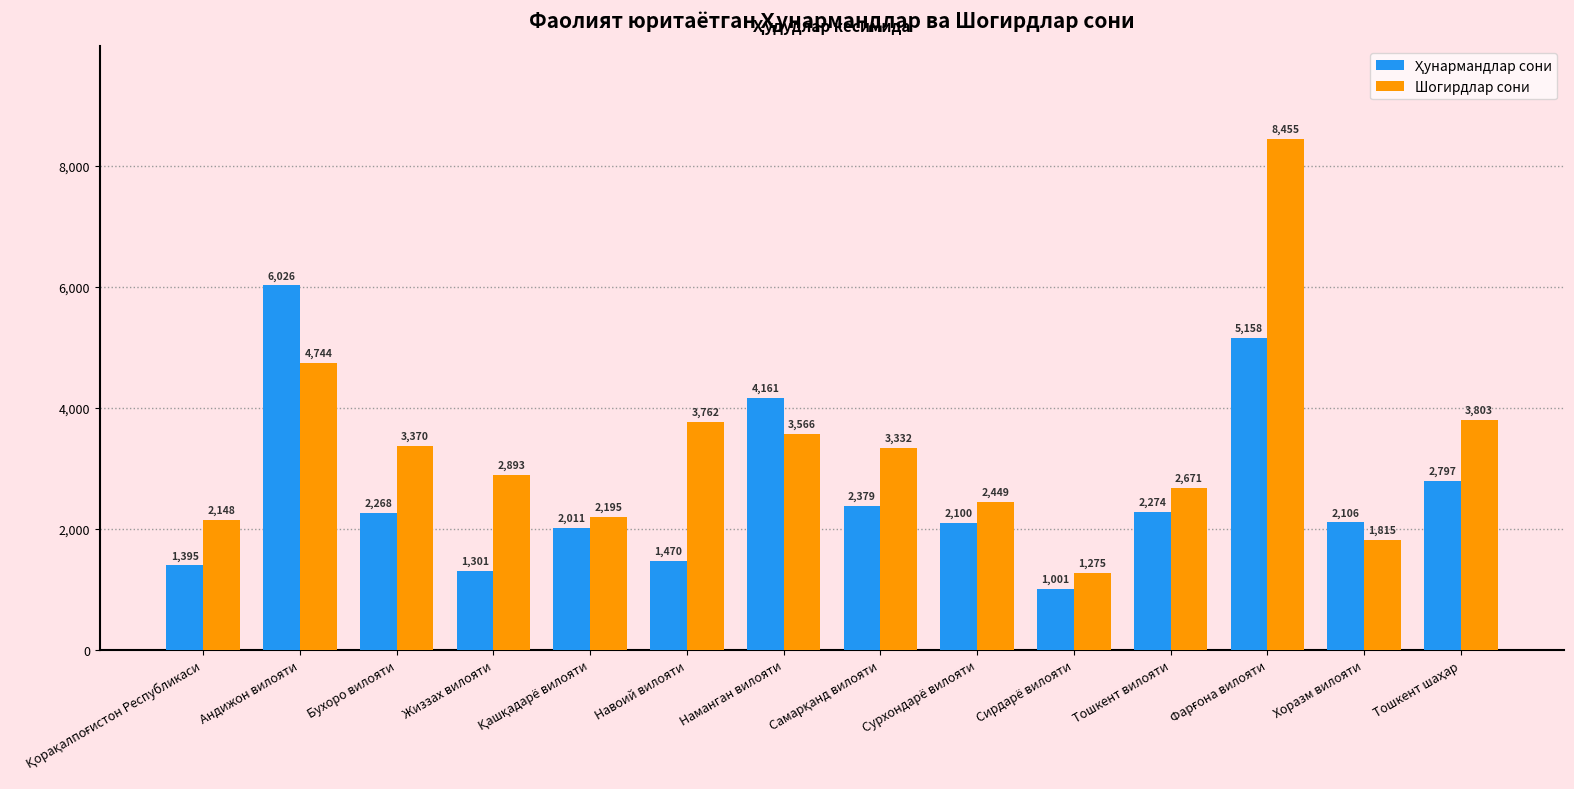

How many distinct data groups are displayed?

2